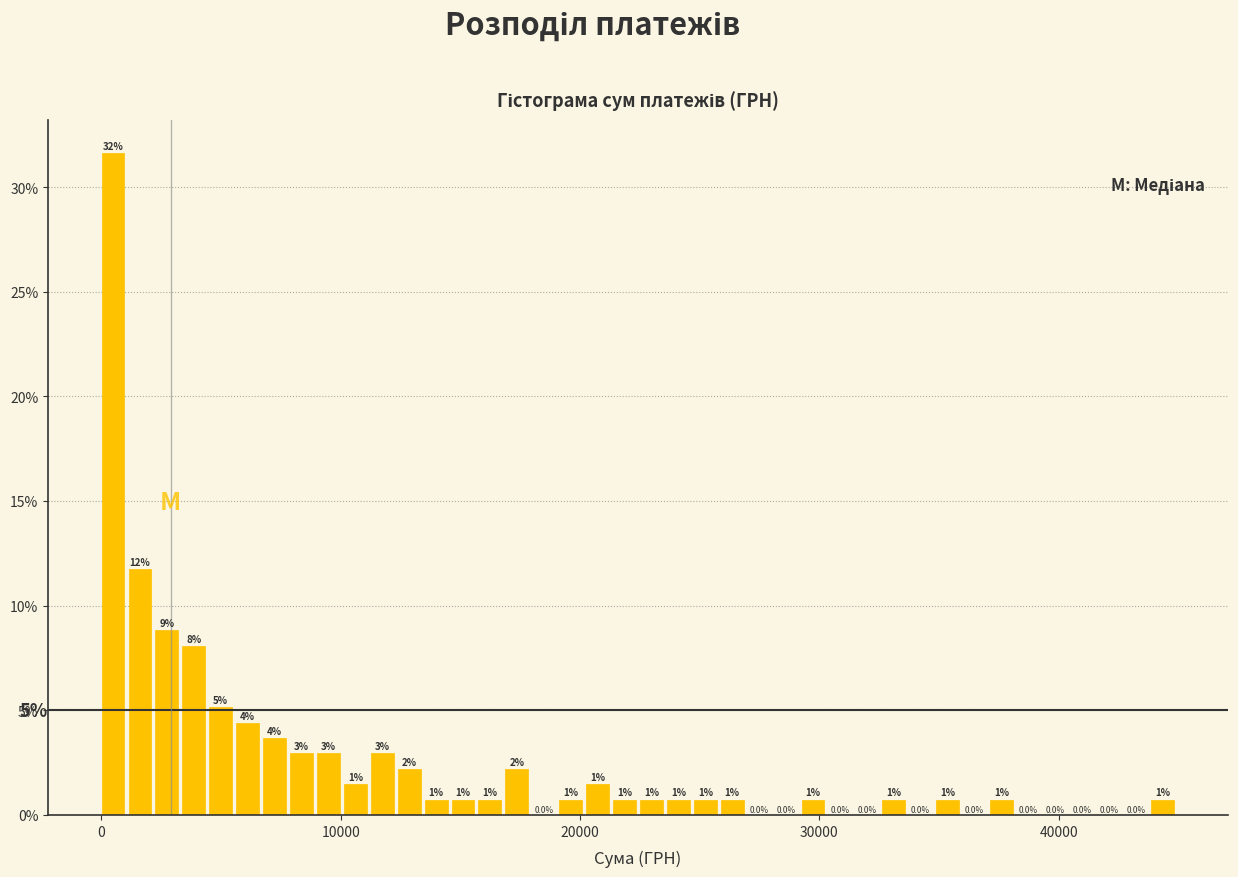

Around what value on the x-axis is the tallest bar? Give the approximate position of its centre, as read against the axis.

0